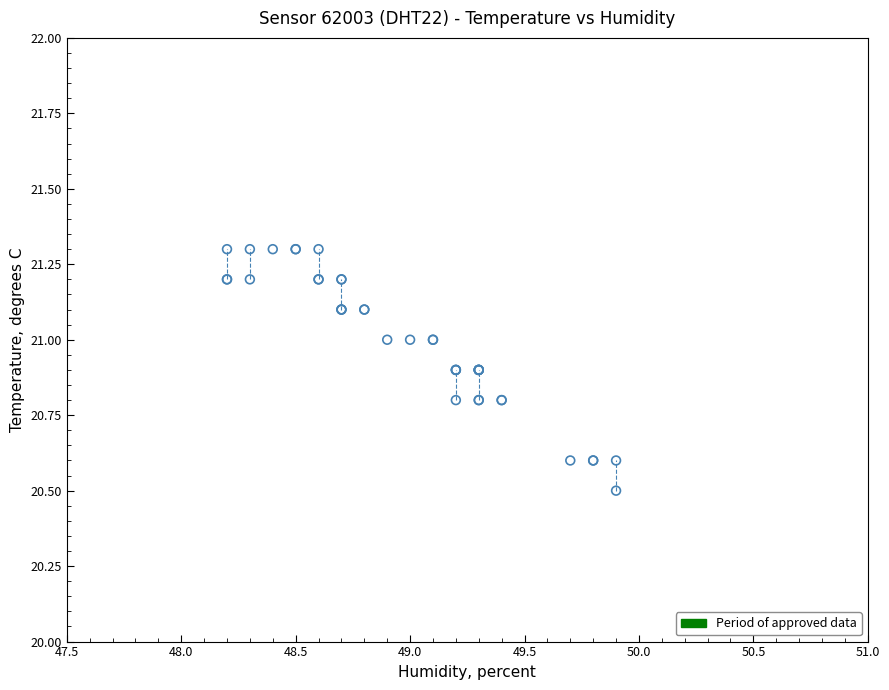

What Y value in the scatter plot is closest to 20?

20.5